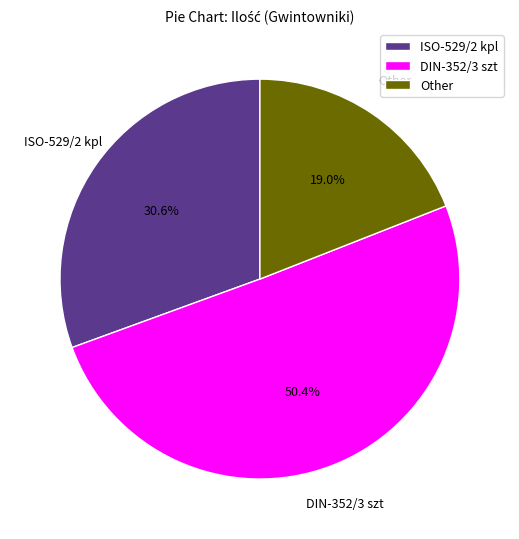

Is there any slice that represents more than half of the pie?

Yes